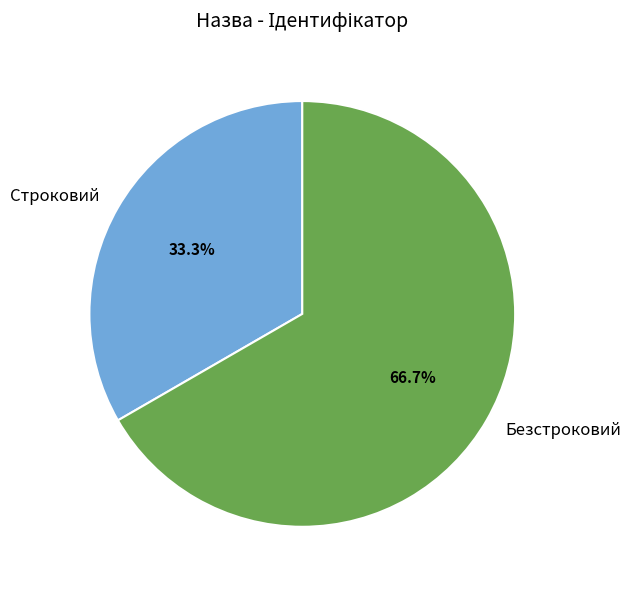

Rank the categories by value from lowest to highest.

Строковий, Безстроковий